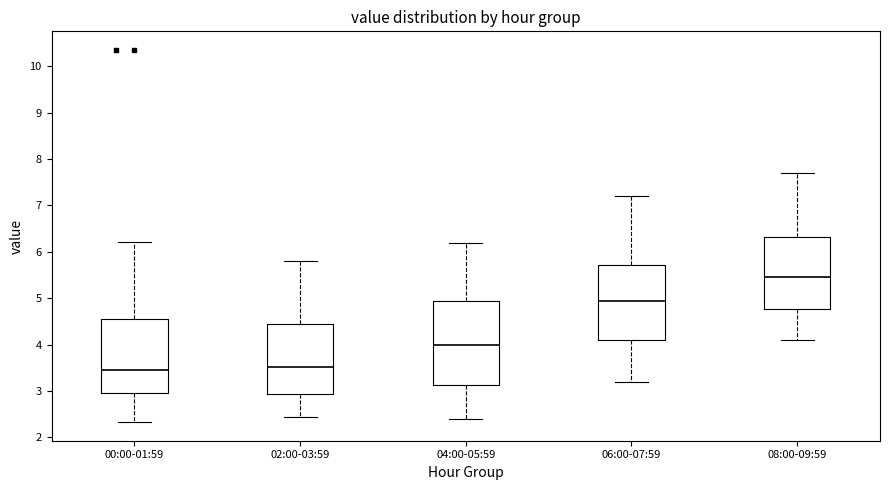

Reading left to right, read every box against the y-axis: the position of its median line, the range the box covers, and the ends of its whiskers. The values are not printed on the chart, so give them approximately, as read against the axis.

00:00-01:59: median 3.5, box 3.0 to 4.6, whiskers 2.3 to 6.2
02:00-03:59: median 3.5, box 2.9 to 4.5, whiskers 2.5 to 5.8
04:00-05:59: median 4.0, box 3.1 to 5.0, whiskers 2.4 to 6.2
06:00-07:59: median 5.0, box 4.1 to 5.7, whiskers 3.2 to 7.2
08:00-09:59: median 5.5, box 4.8 to 6.3, whiskers 4.1 to 7.7